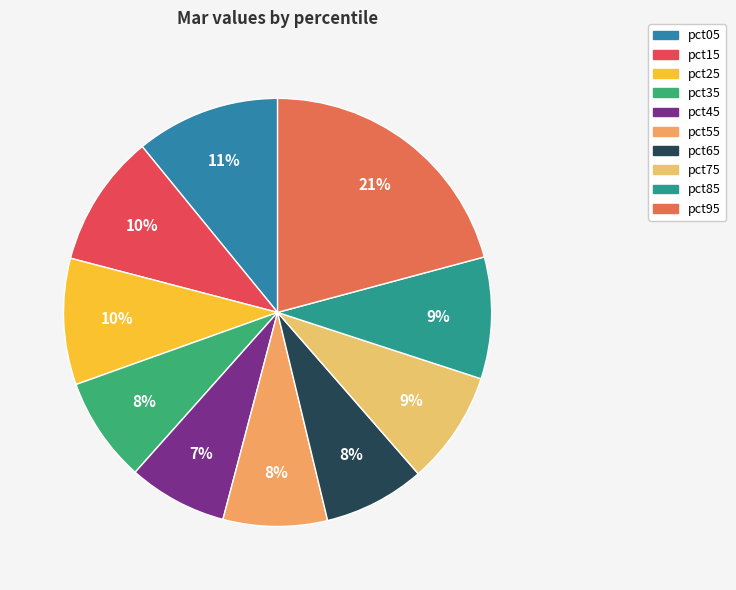

To the nearest percent, what portion does pct35 represent?

8%